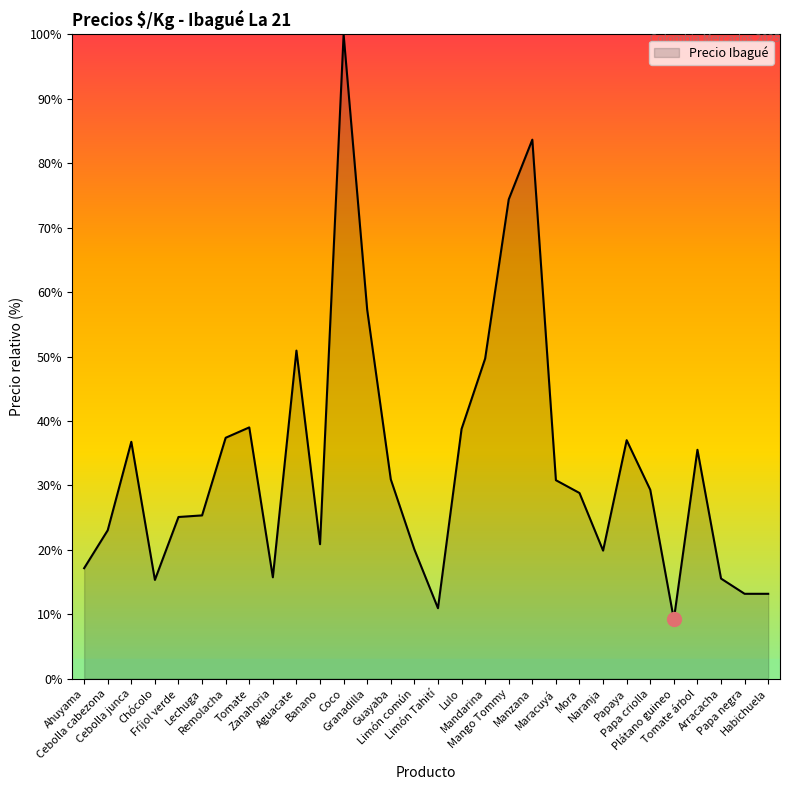

What is the smallest value displayed?

9.2